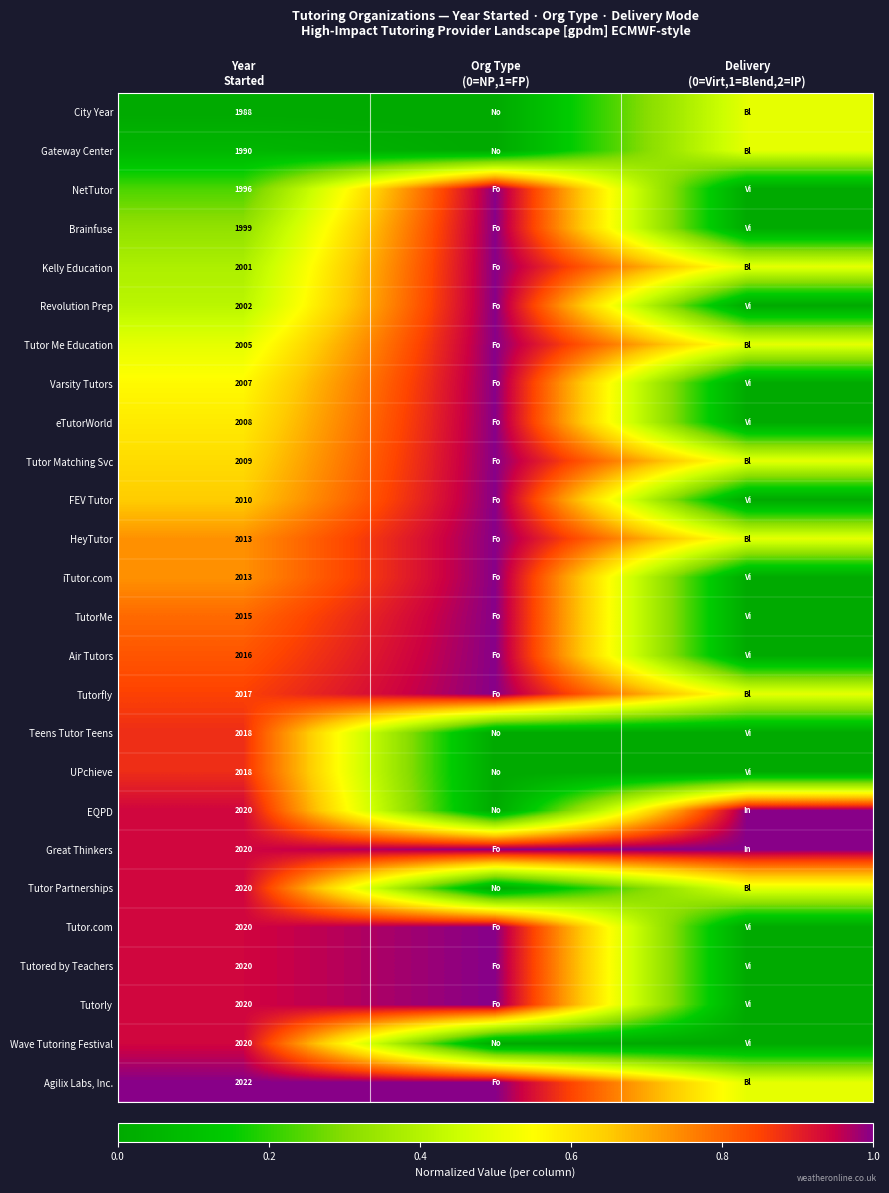

What value does the Tutor.com series have at Org Type (0=NP,1=FP)?

1.0